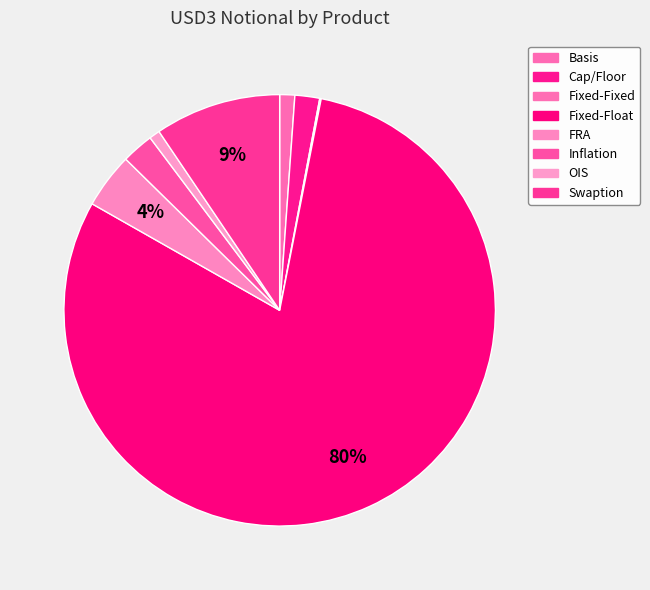

Which category accounts for the majority?

Fixed-Float